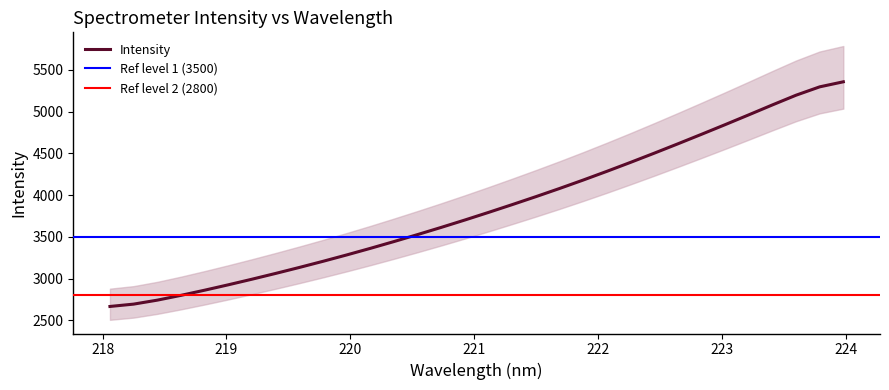

Read the value at 218.8244.

2860.6